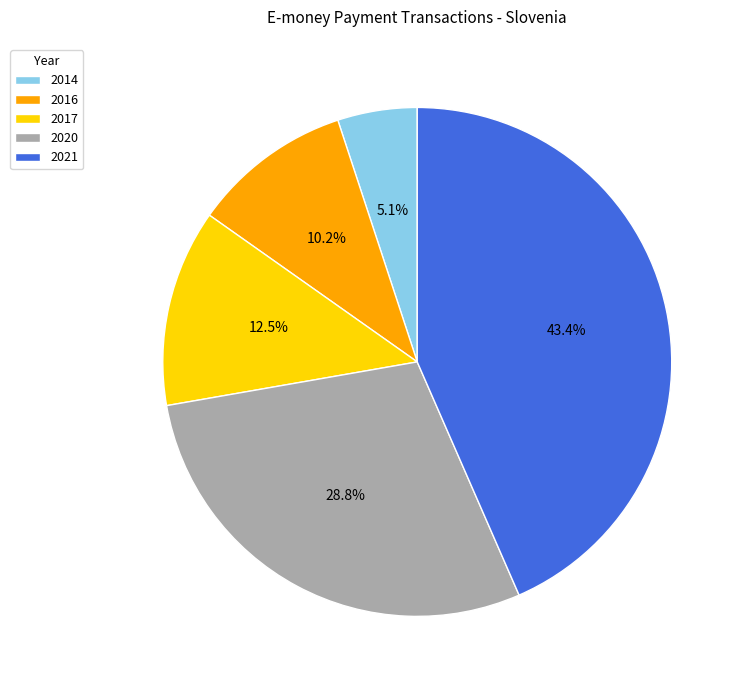

Which category has the biggest portion of the pie?

2021